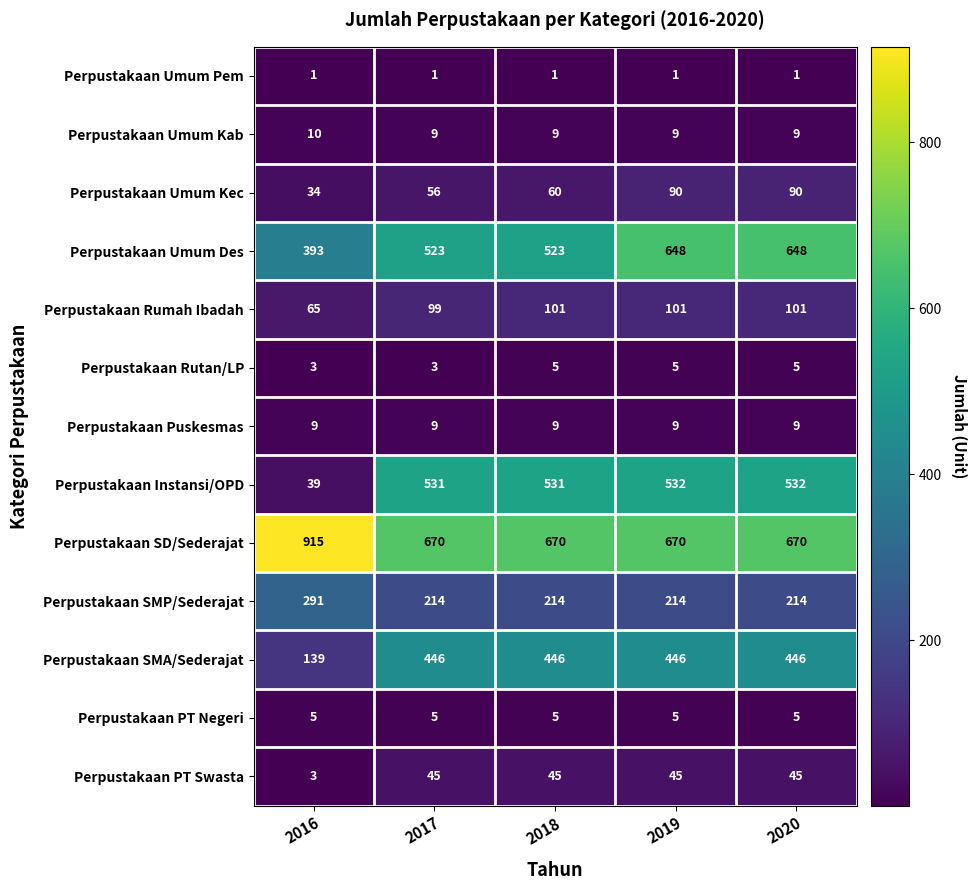

How many values in the Perpustakaan Umum Kab series exceed 9?

1